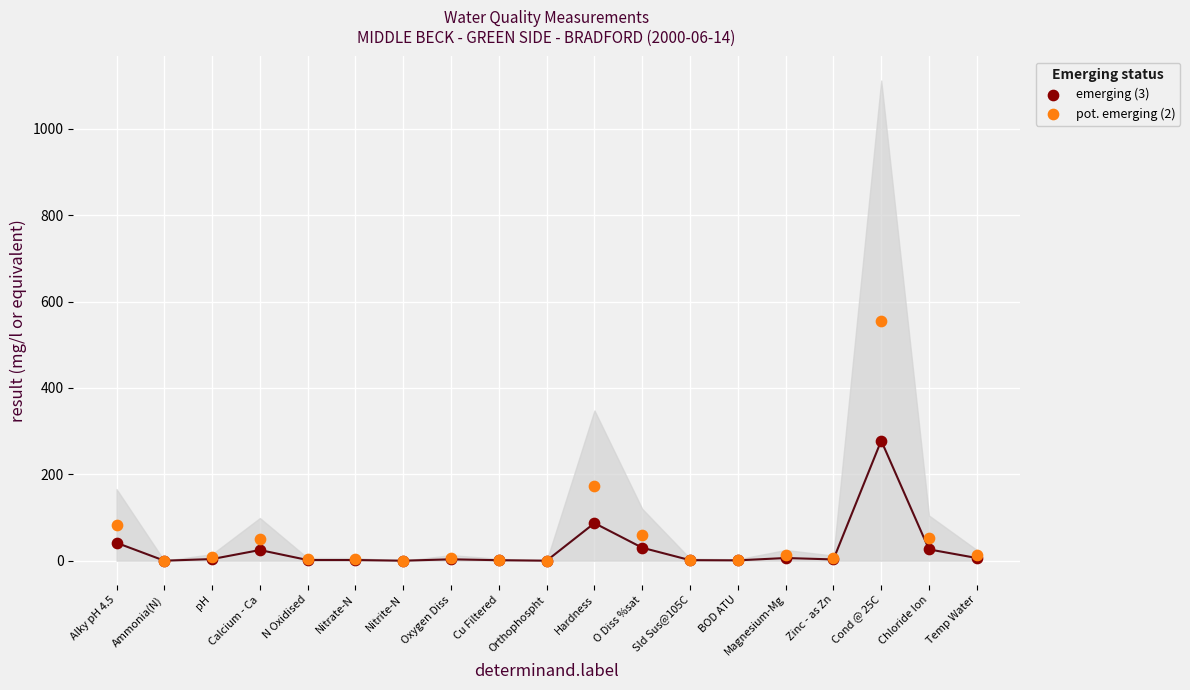

What are all the series names shown in the legend?

emerging (3), pot. emerging (2)